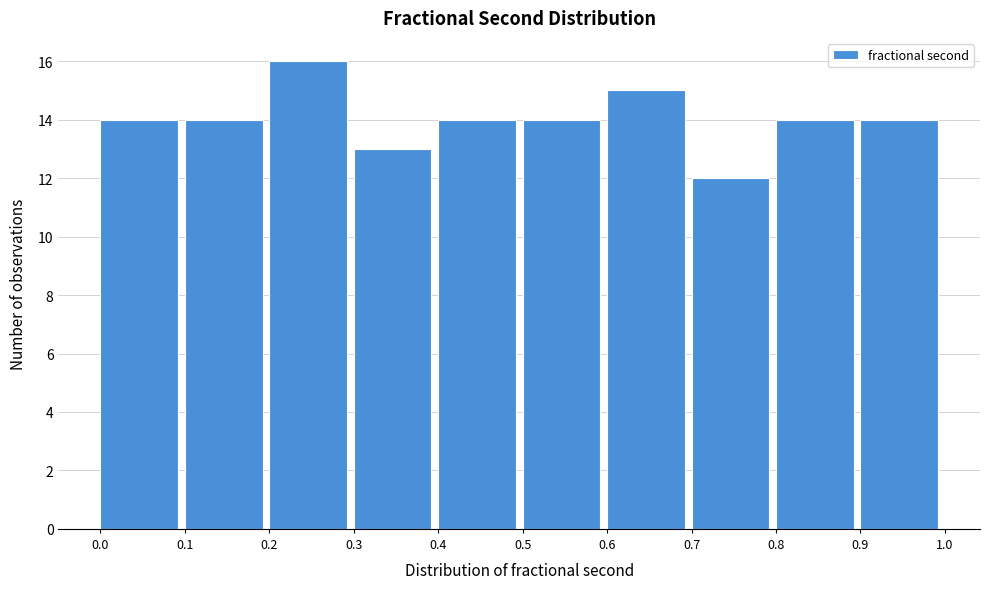

Over which range of the x-axis is the bar tallest?

0.2 to 0.3